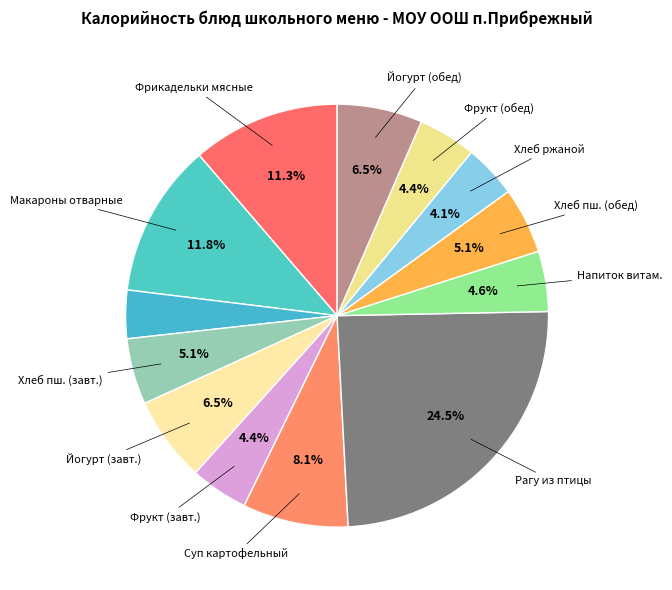

How many slices are in this pie chart?

13